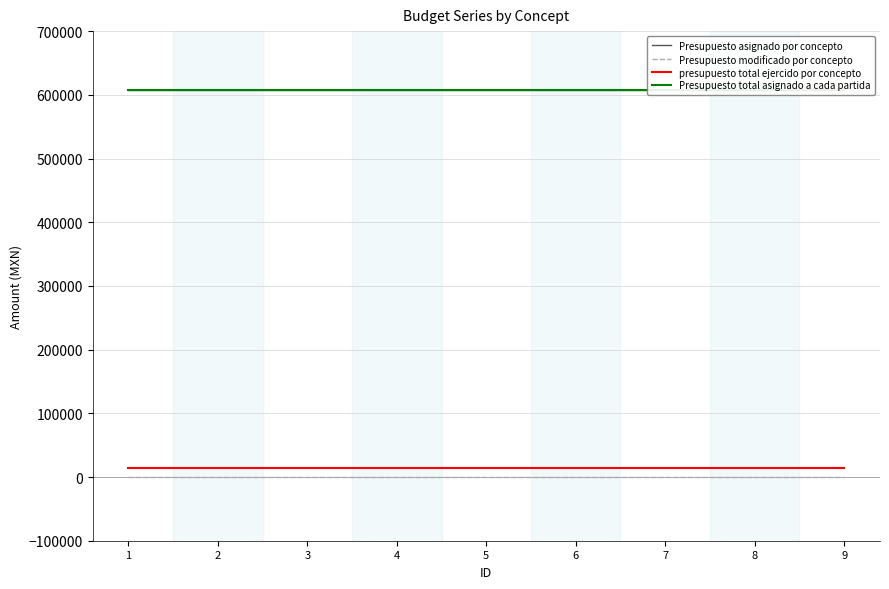

Which series has the largest total across all categories?

Presupuesto asignado por concepto